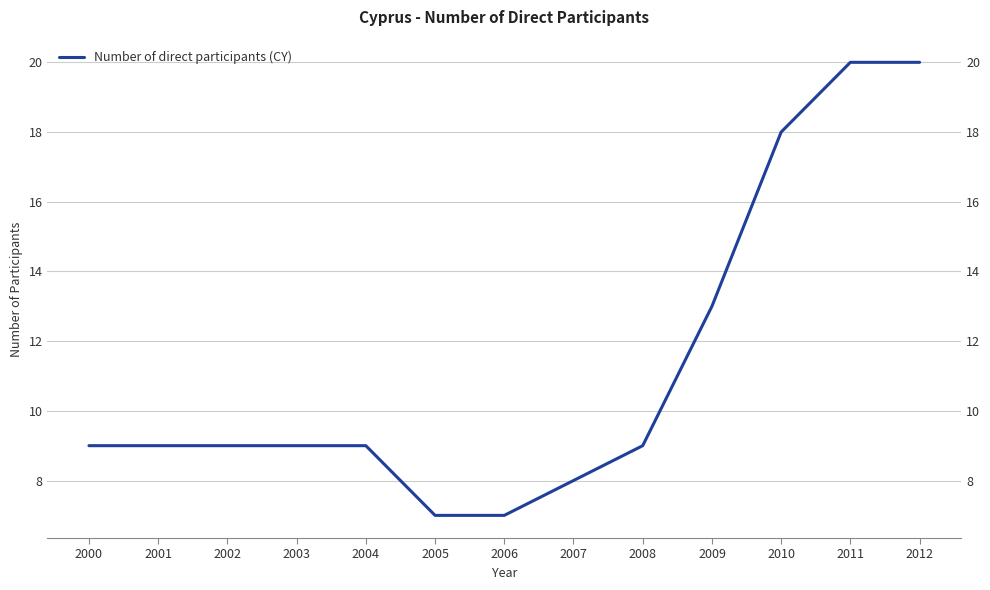

Does the chart display data point markers on the line(s)?

No